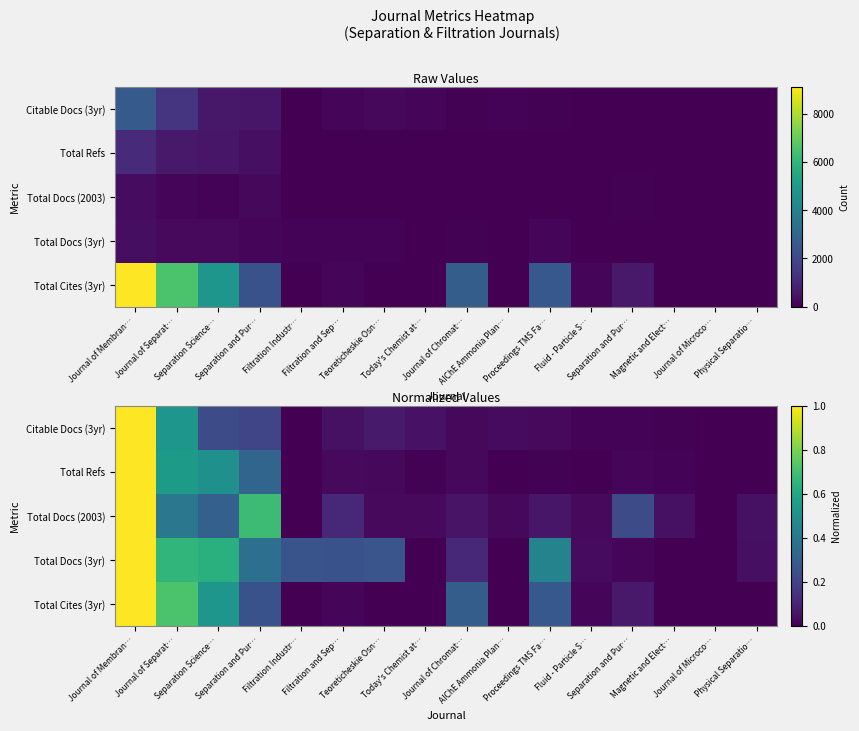

Rank the series at Separation Science… from lowest to highest value.

Citable Docs (3yr), Total Docs (2003), Total Refs, Total Cites (3yr), Total Docs (3yr)